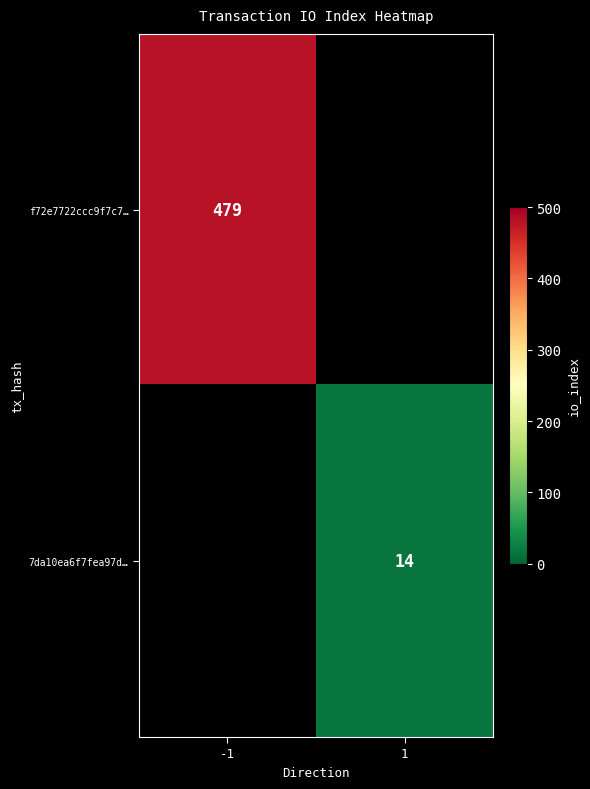

True or false: 7da10ea6f7fea97d… has a value of 14 at 1.

True